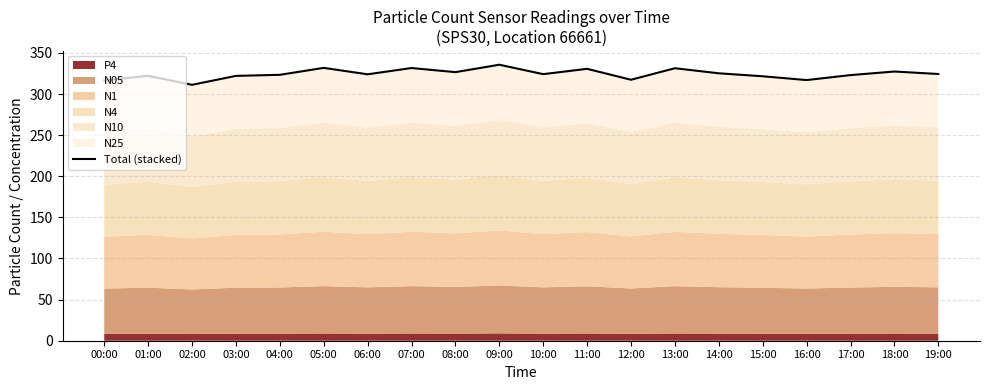

Read the value at 06:00.

324.0